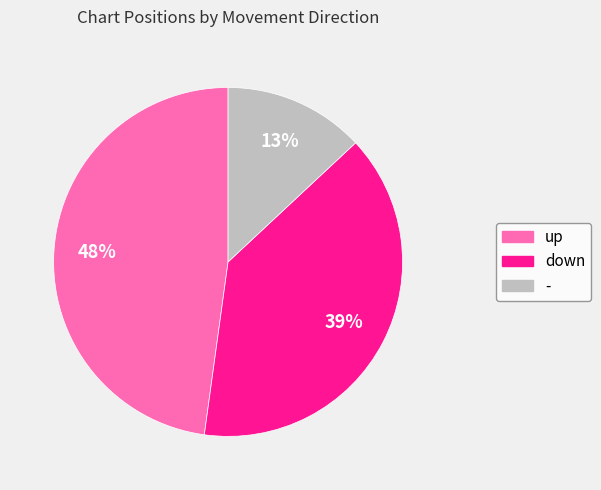

Which category has the smallest portion of the pie?

-